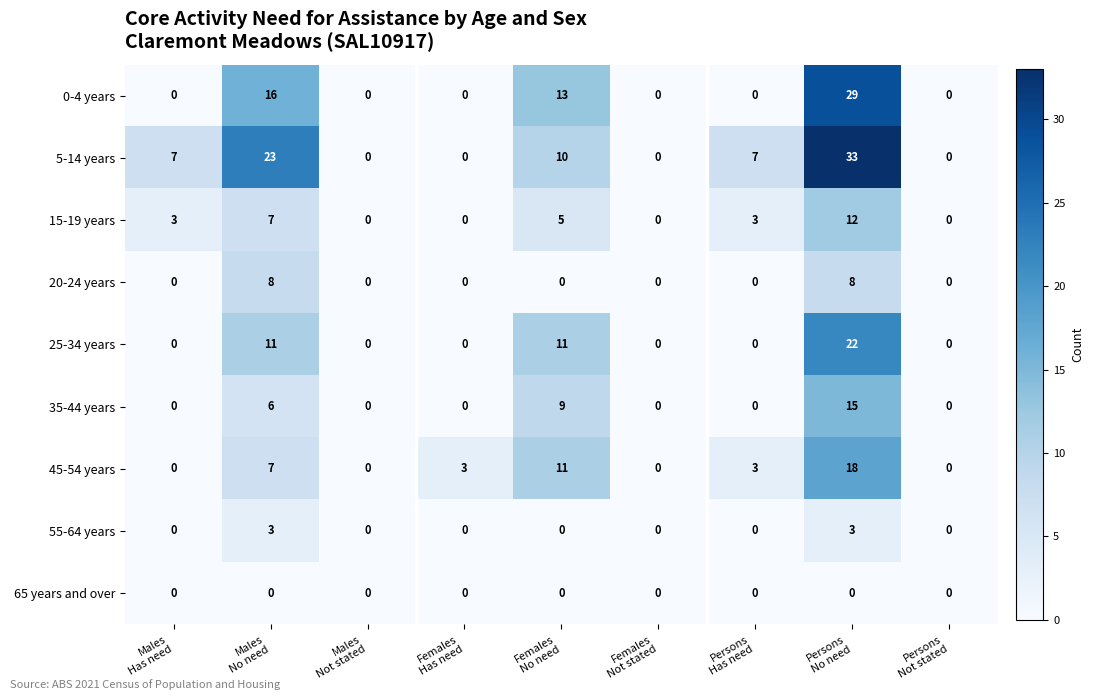

What is the maximum value shown in the chart?

33